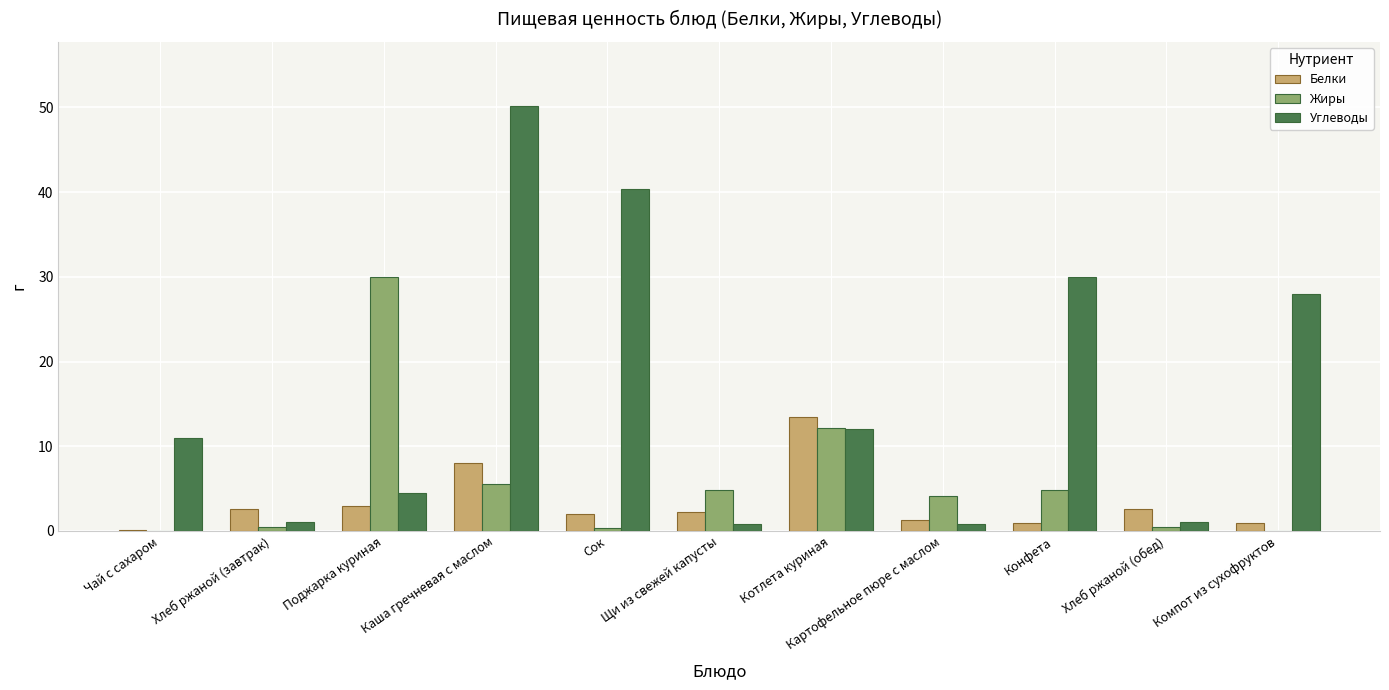

Which series has the largest total across all categories?

Углеводы